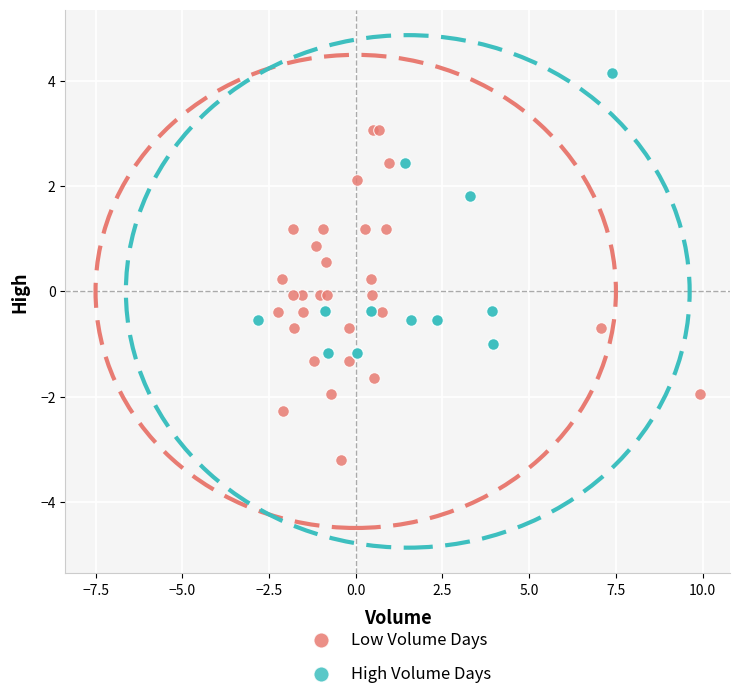

Which series contains the highest Y value?

High Volume Days